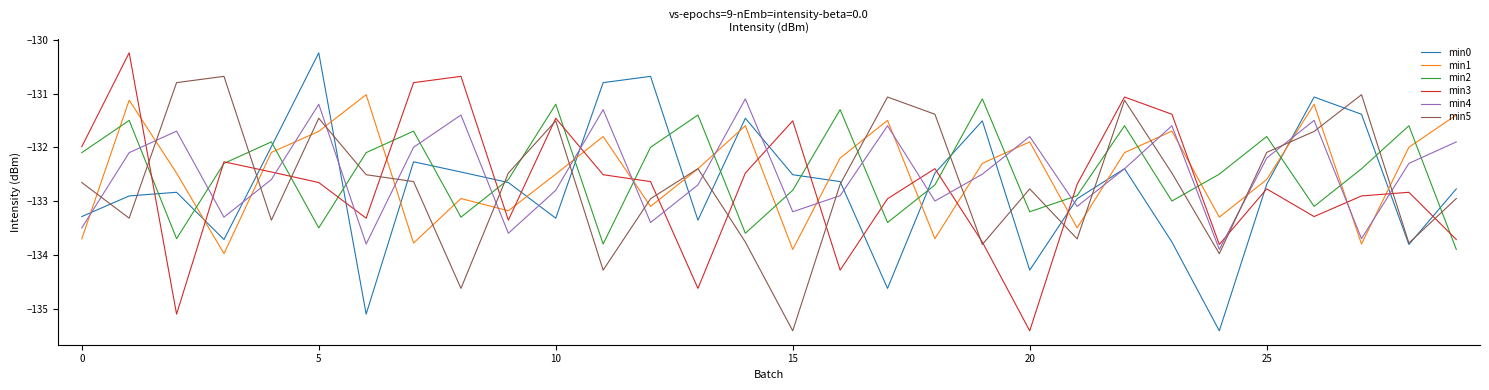

True or false: min3 and min4 cross at least once.

True